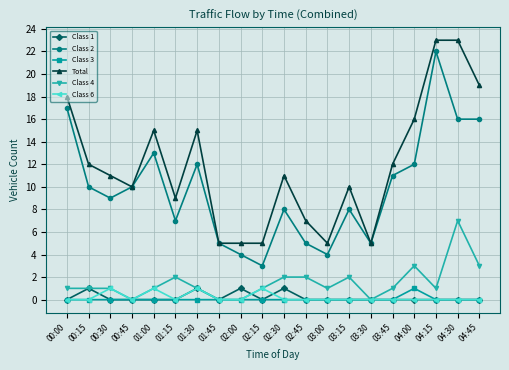

The Class 2 series shows 24 at 04:45. True or false?

False